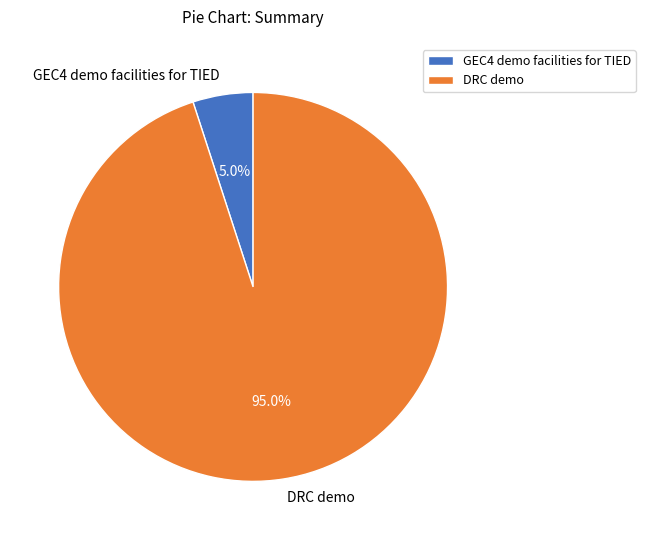

The GEC4 demo facilities for TIED slice represents 1% of the pie. True or false?

False